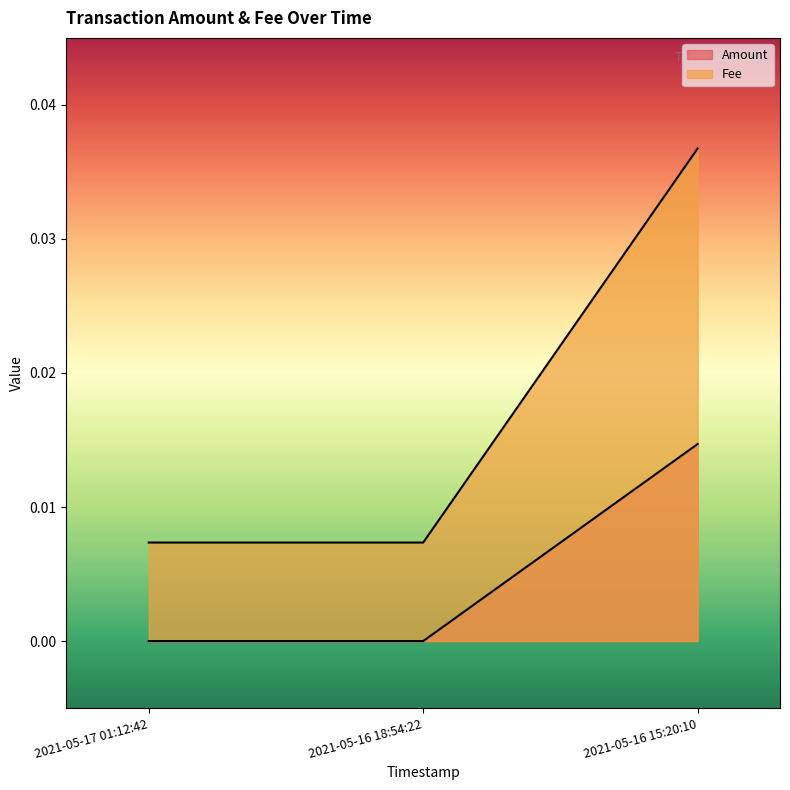

Which category has the highest value in the Fee series?

2021-05-16 15:20:10